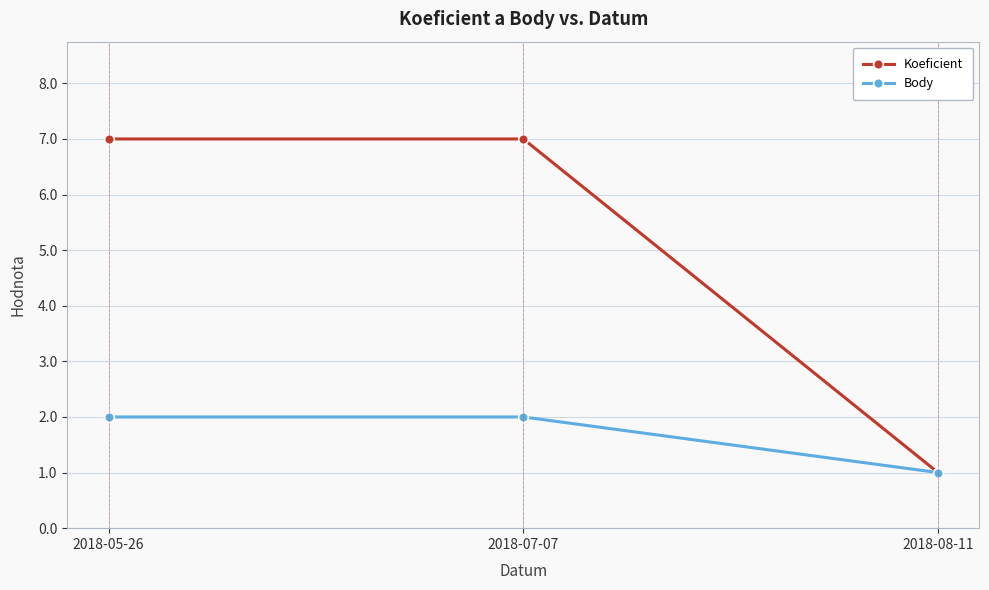

Which label corresponds to the smallest value in the chart?

2018-08-11